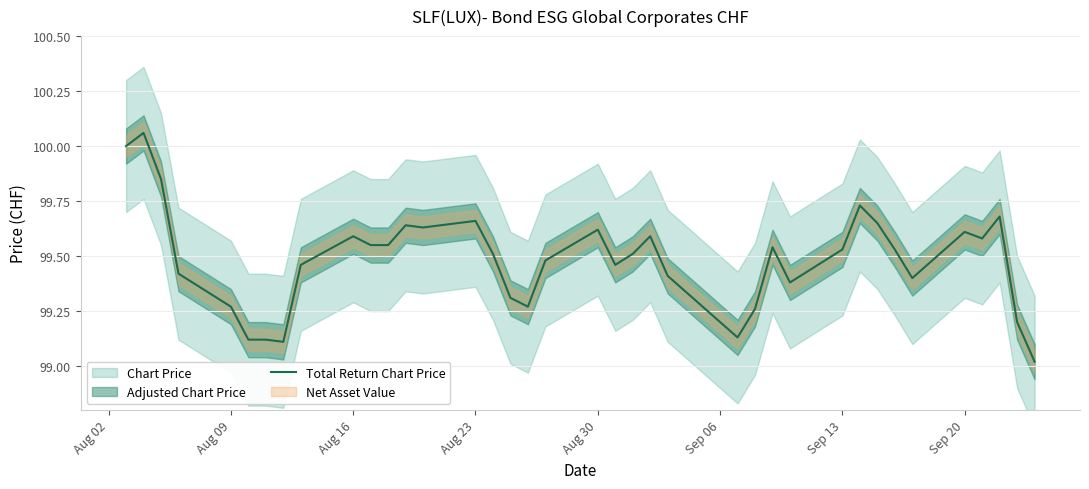

The value of Total Return Chart Price at Sep 20 is 34.5. True or false?

False